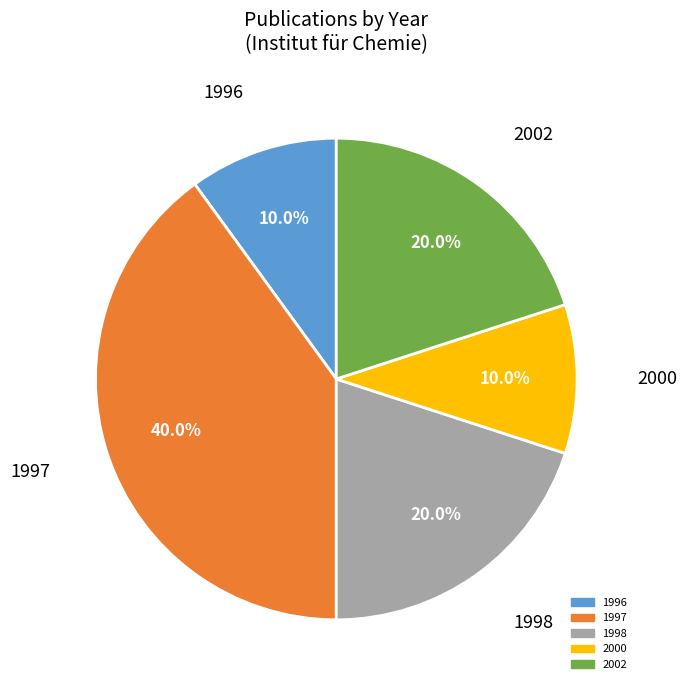

Is there a majority slice in this chart?

No